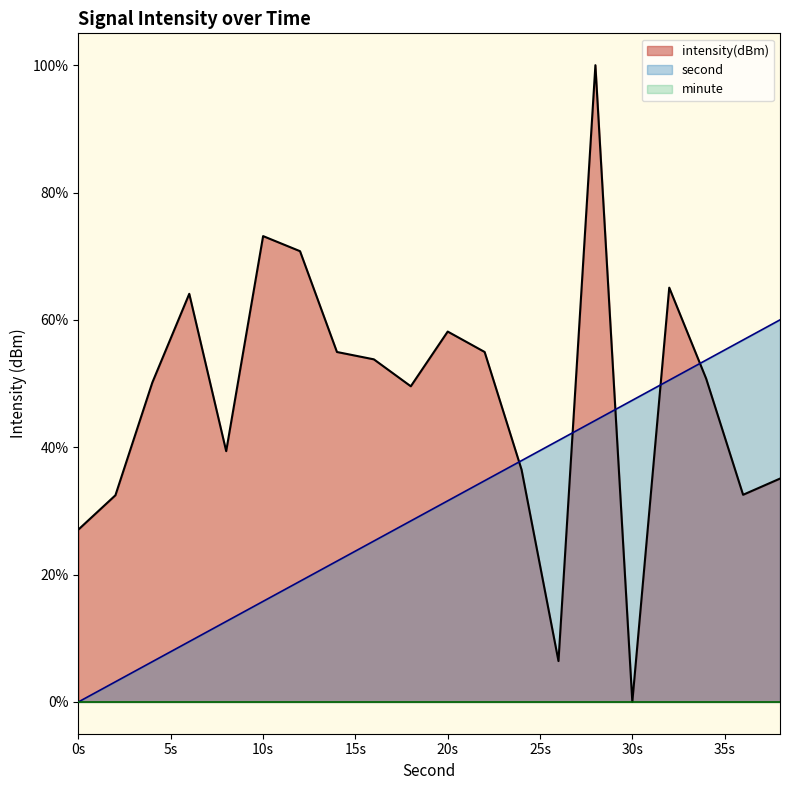

At which category is the sum across all series the highest?

28